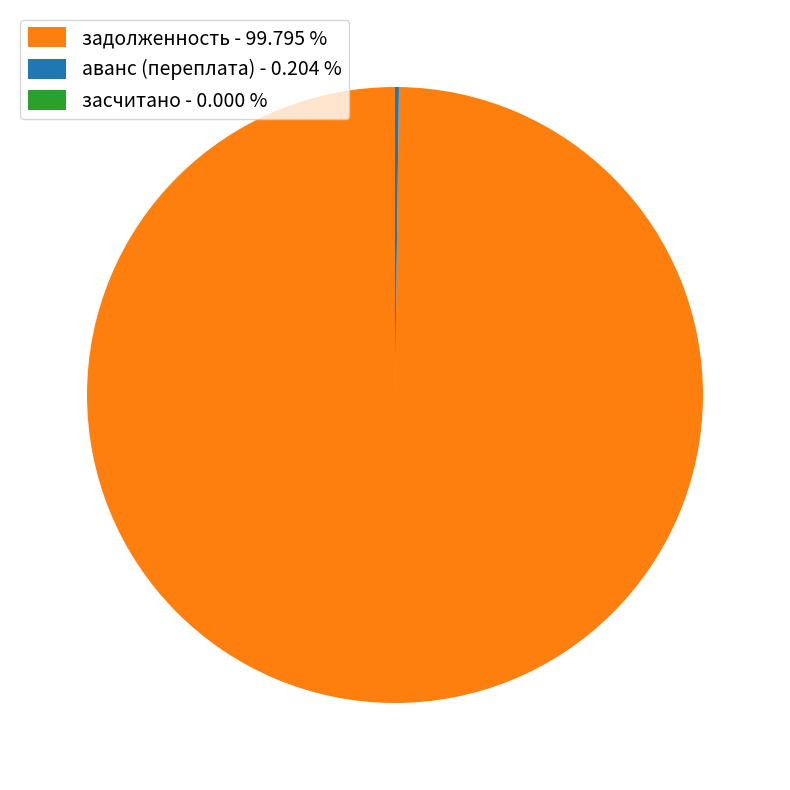

What is the largest slice in the pie chart?

задолженность - 99.795 %